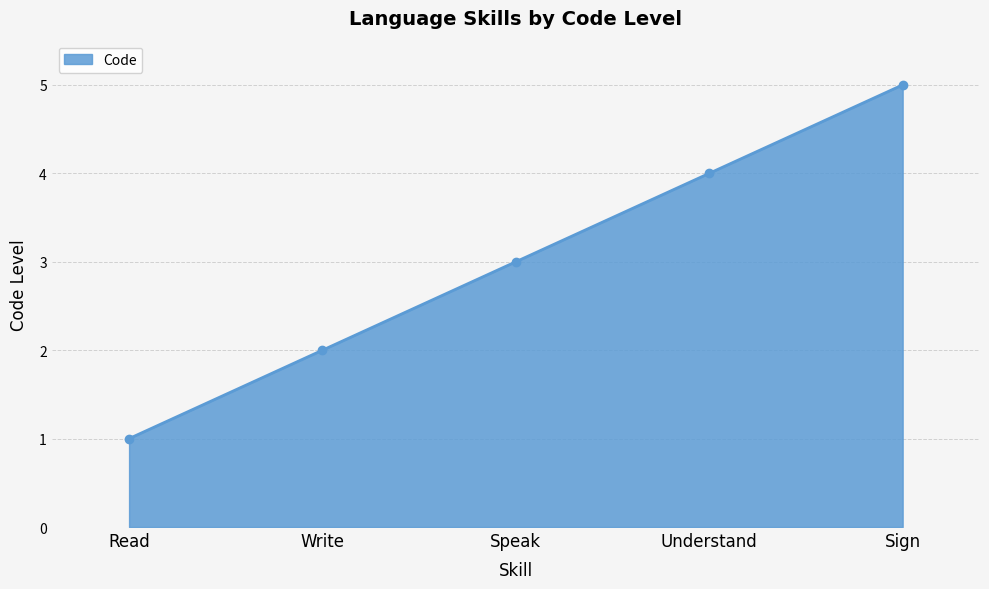

What is the sum of all values?

15